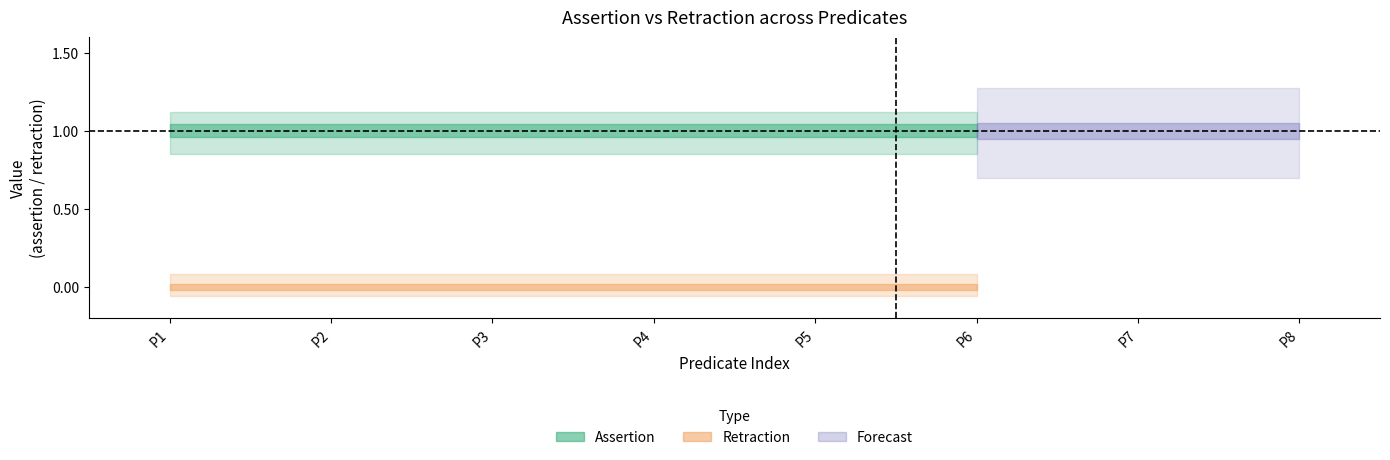

True or false: retraction and assertion intersect in this chart.

False